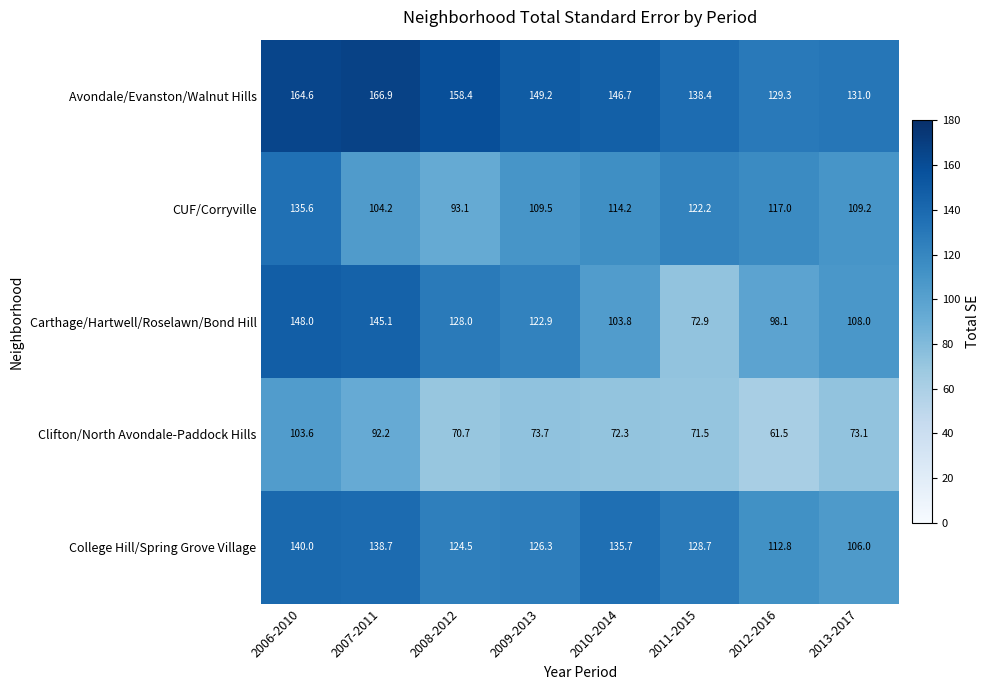

True or false: Carthage/Hartwell/Roselawn/Bond Hill has a value of 67.3 at 2008-2012.

False